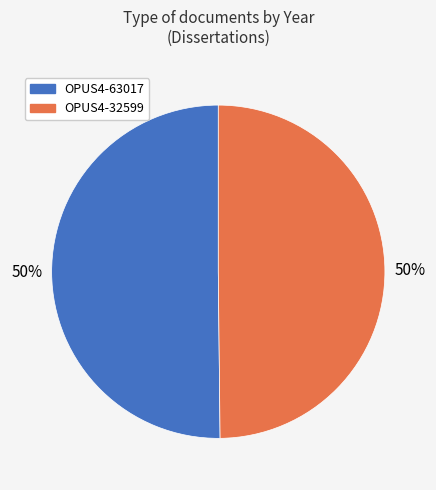

To the nearest percent, what portion does OPUS4-32599 represent?

50%